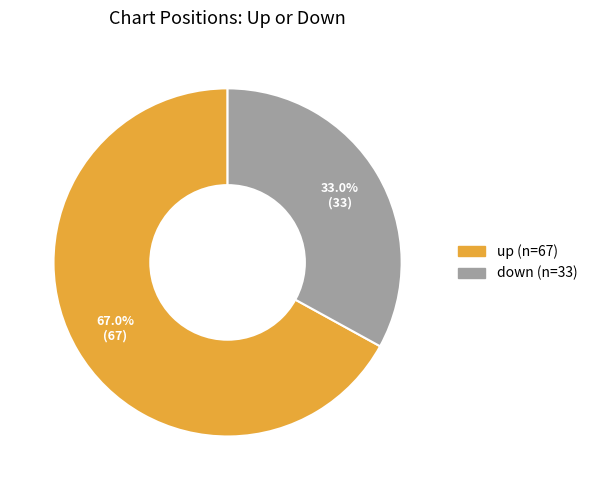

How many segments does this pie chart have?

2